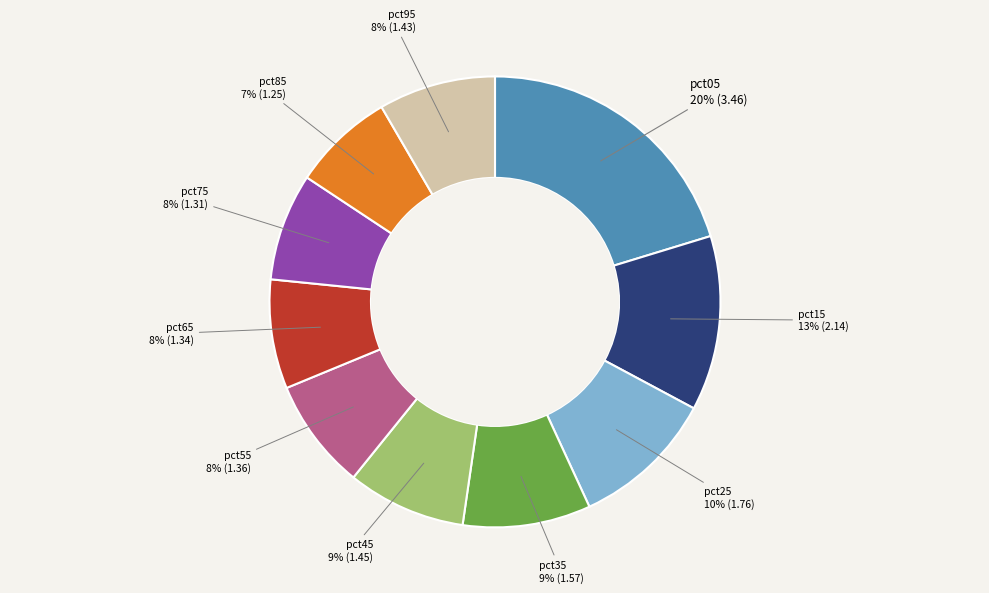

To the nearest percent, what is the average slice percentage?

10%